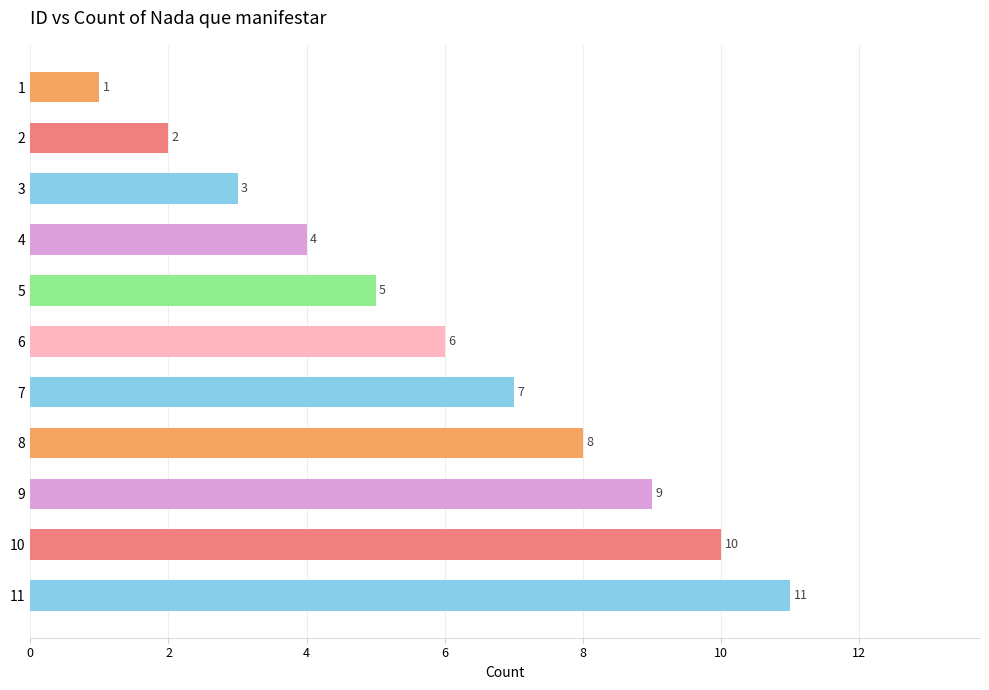

What is the difference between the second highest and second lowest values?

8